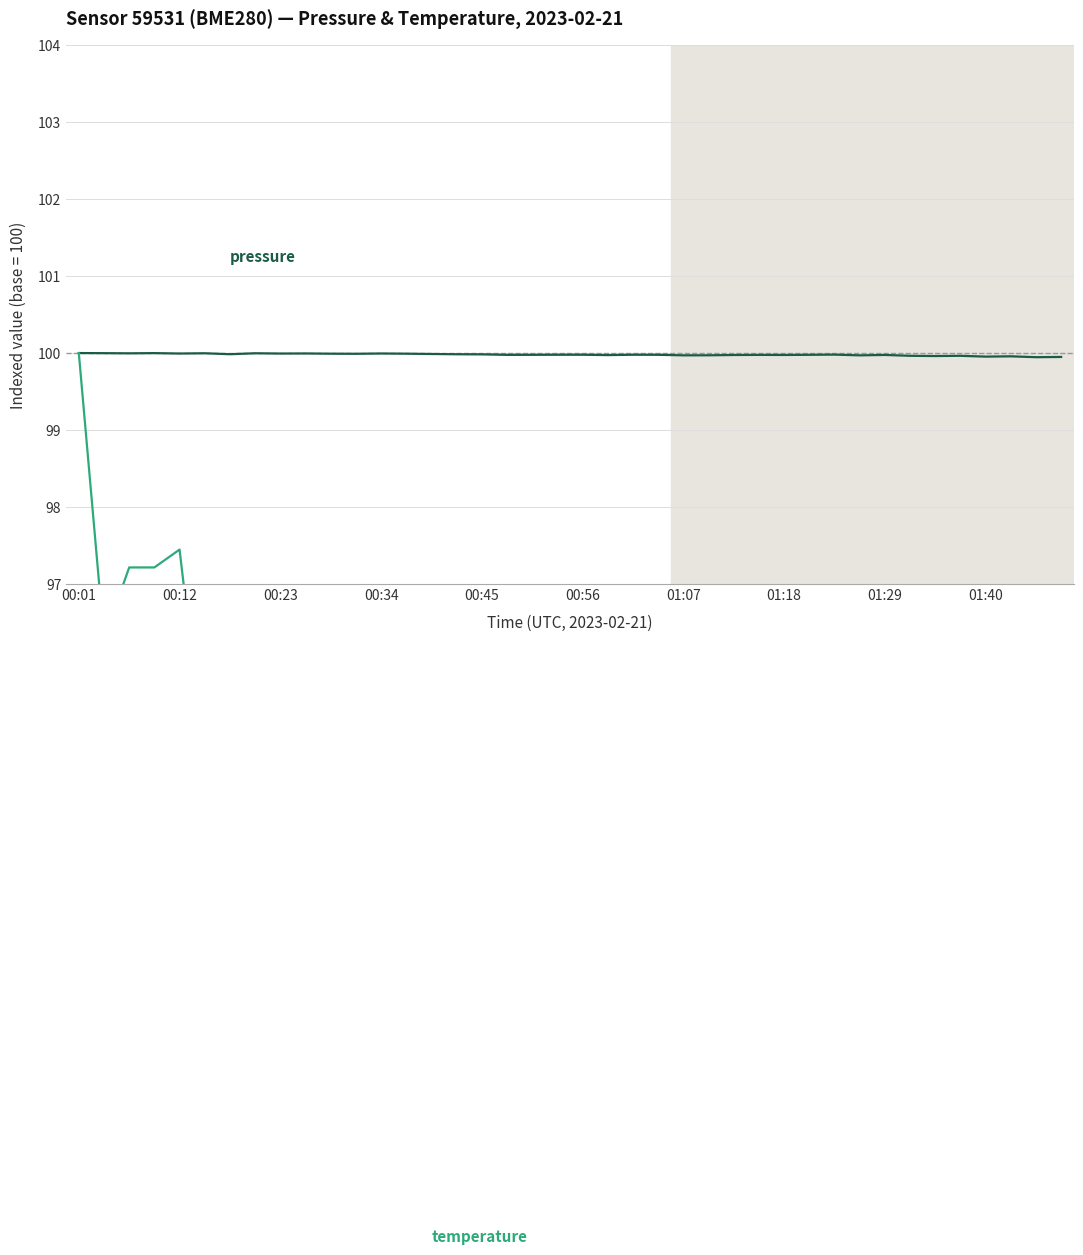

At which category is the sum across all series the highest?

00:01